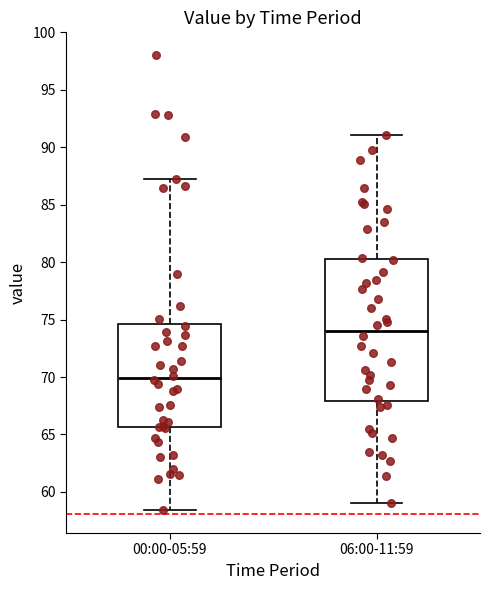

Where does the lower whisker of the box for 00:00-05:59 end on the y-axis? The values are not printed on the chart, so give them approximately, as read against the axis.

58.5